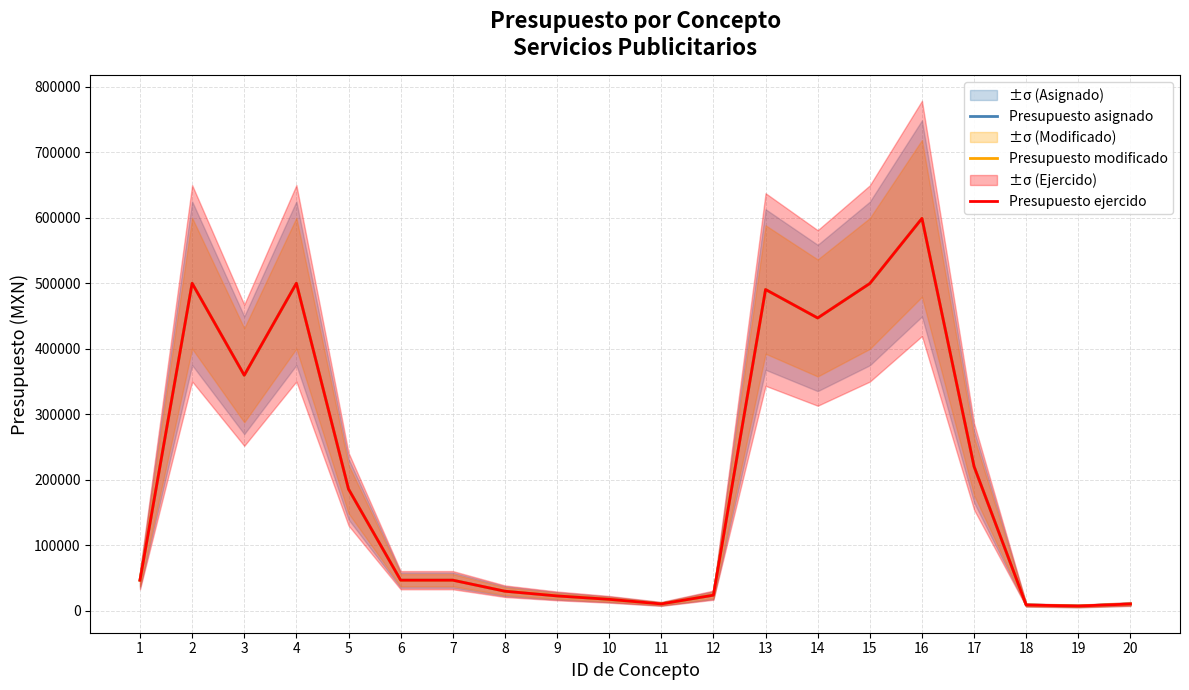

True or false: Presupuesto ejercido has more than 2 interior local peaks.

True